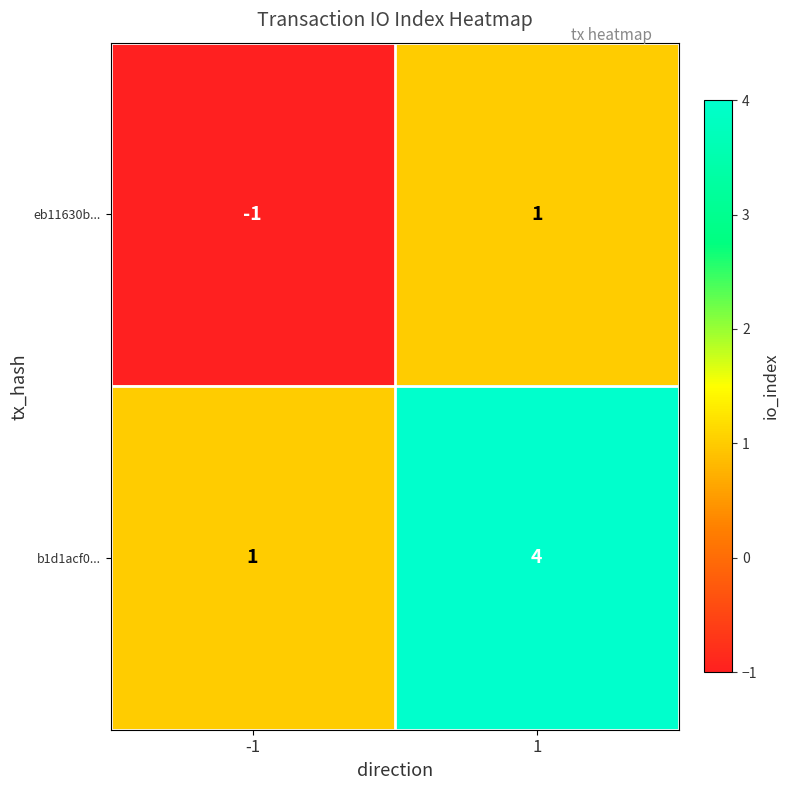

What is the difference between the maximum and minimum values in the b1d1acf0... series?

3